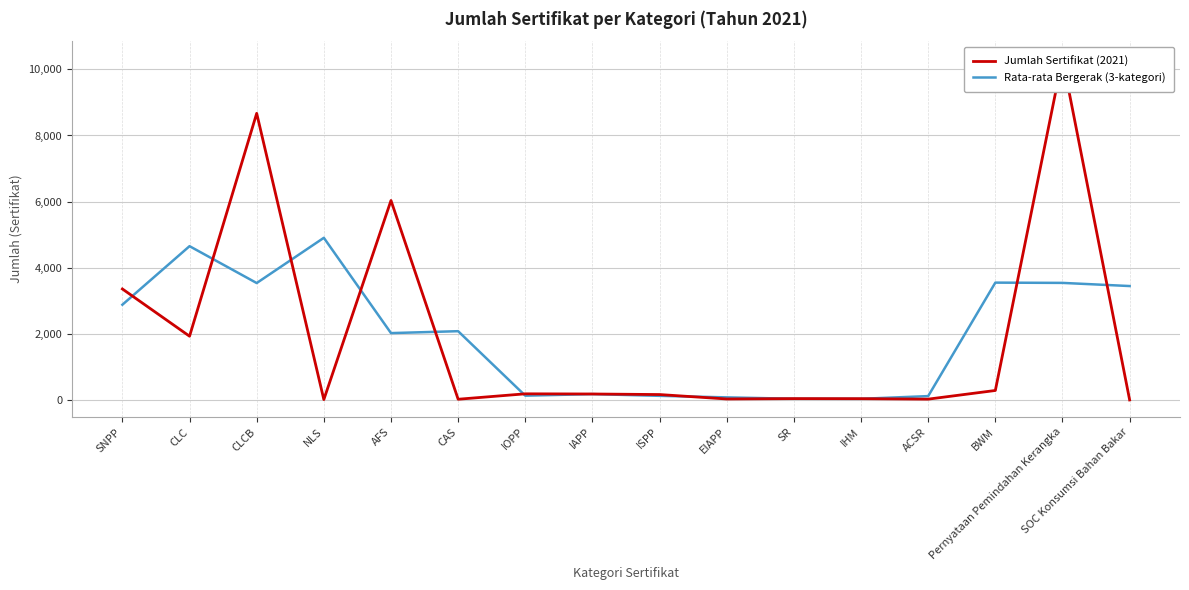

What position from the left is EIAPP?

10